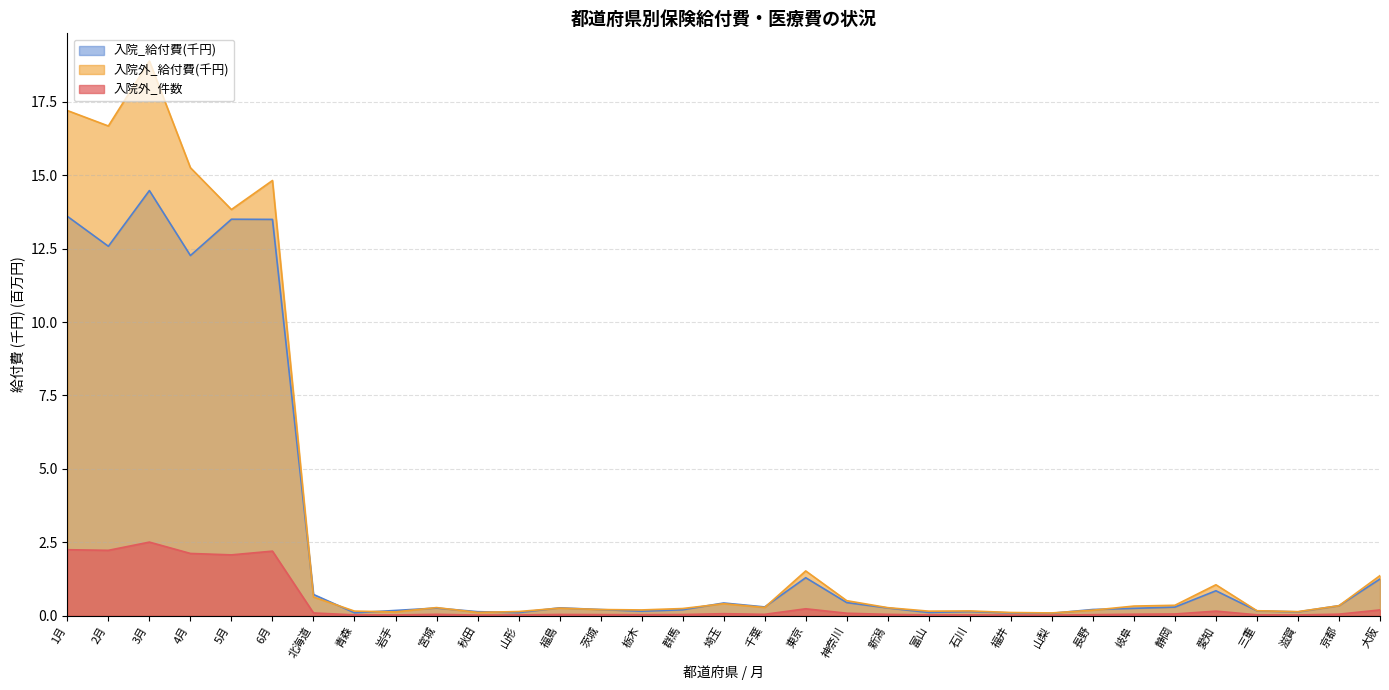

At how many categories does at least one series exceed 5?

6